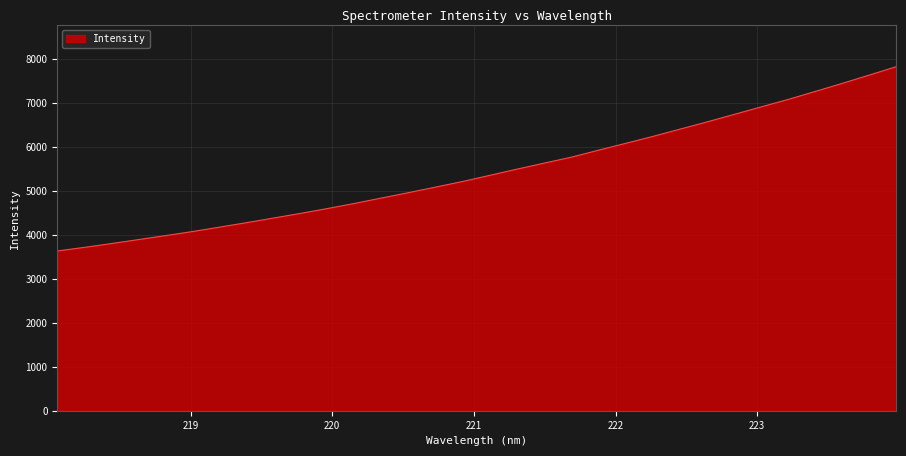

What is the maximum value shown in the chart?

7817.3